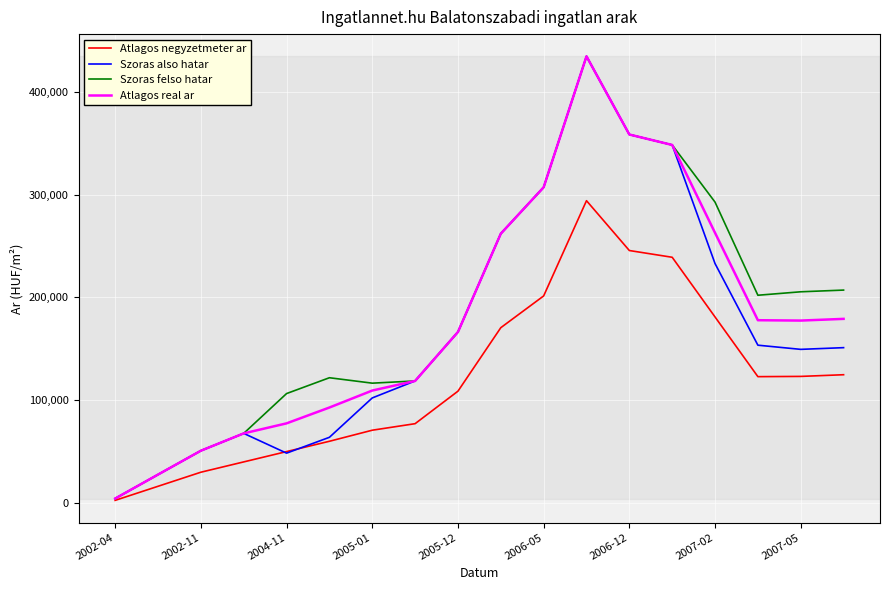

What is the greatest value displayed?

434692